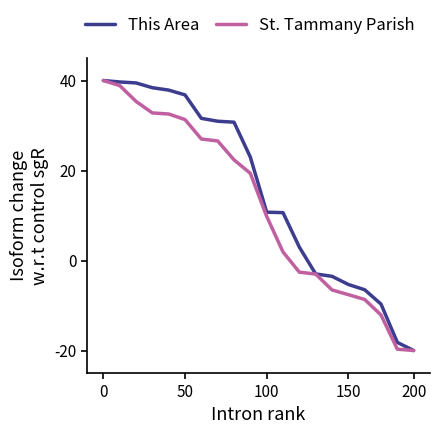

List the series in order of their overall mean, highest first.

This Area, St. Tammany Parish